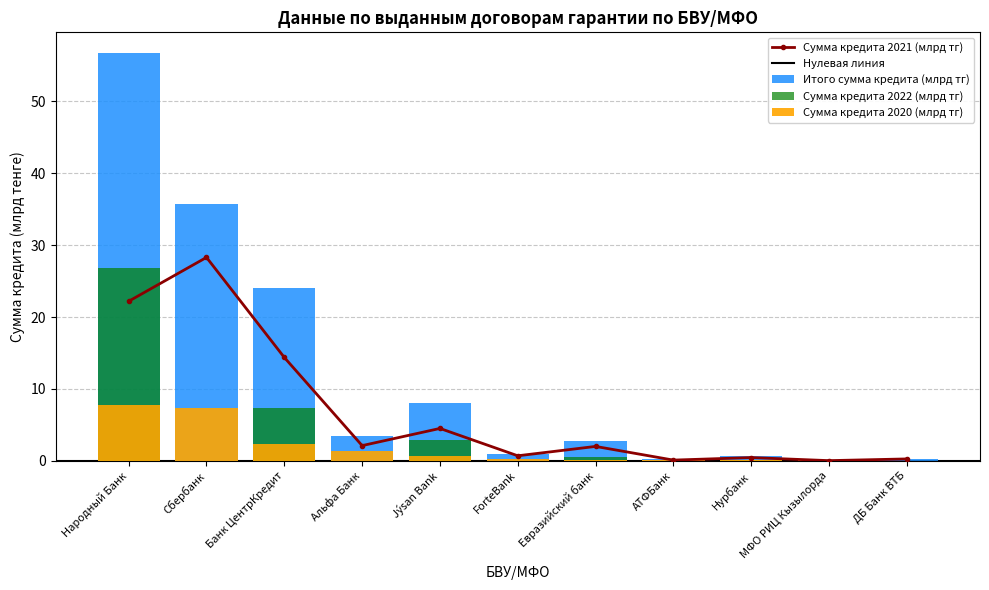

True or false: Сумма кредита 2020 (млрд тг) has a value of 0.2 at ForteBank.

True